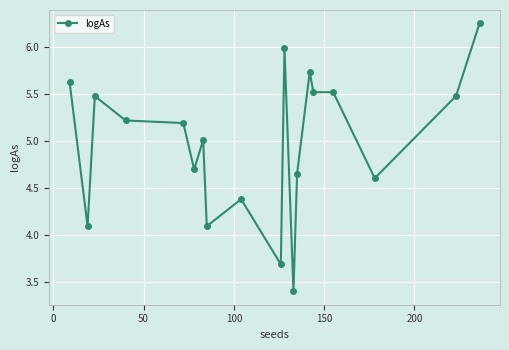

What is the difference between the second highest and second lowest values?

2.3